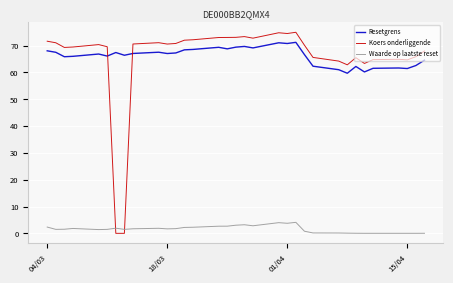

What is the maximum value shown in the chart?

75.0